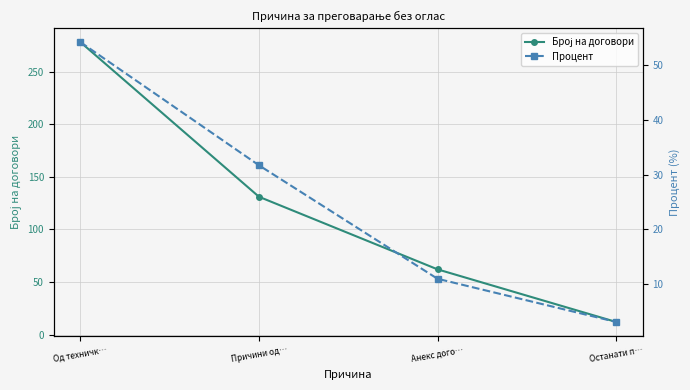

Where does the Број на договори series first go above 131?

Од техничк…